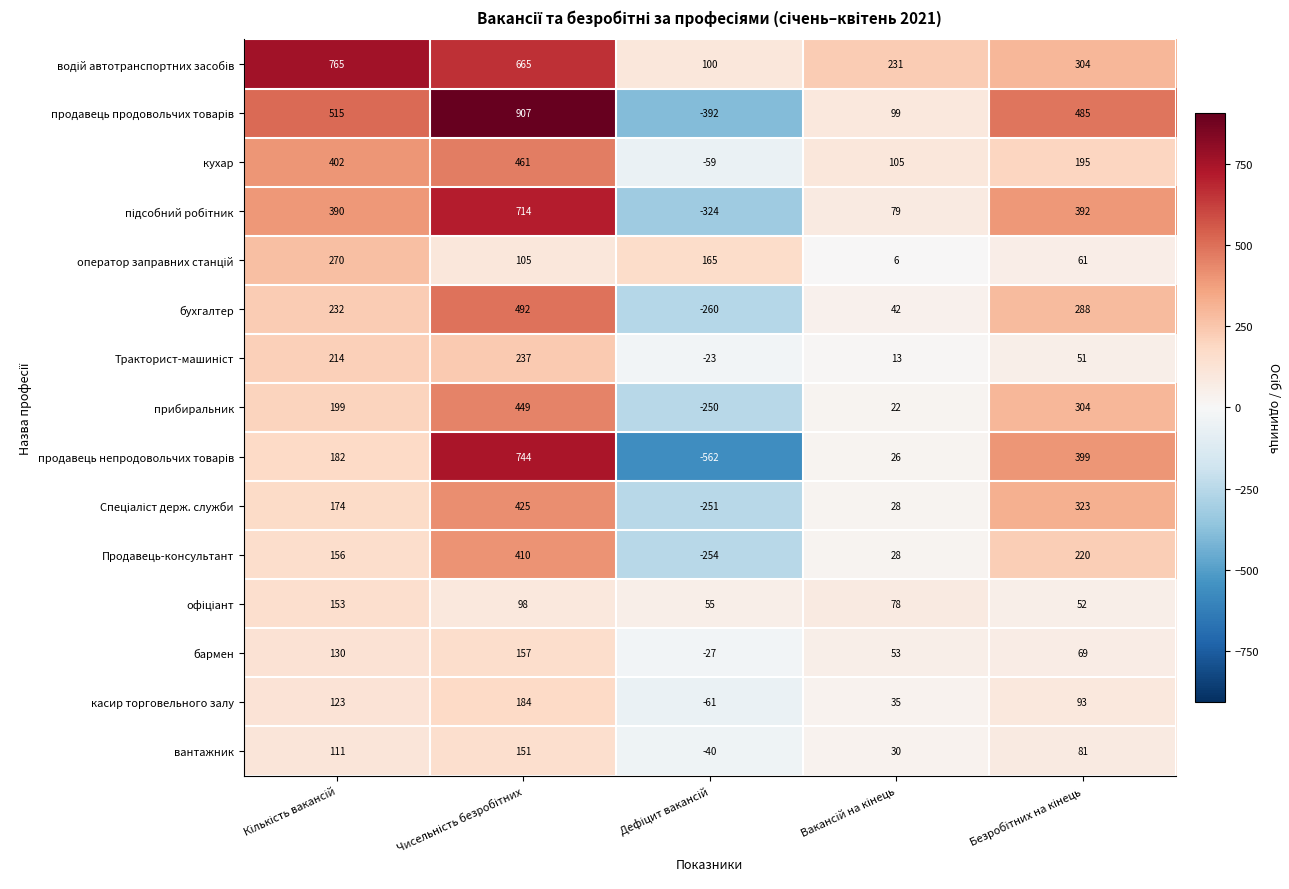

What is the average value of the бармен series?

76